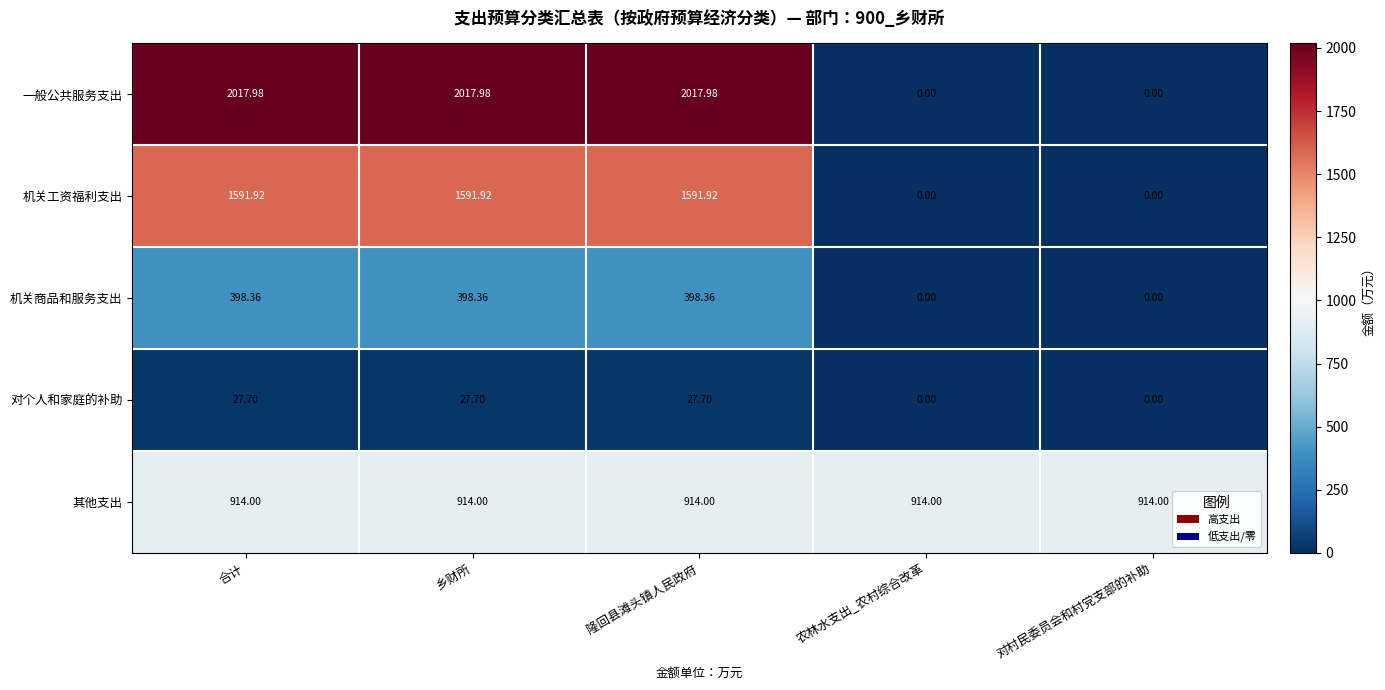

Between 乡财所 and 对村民委员会和村党支部的补助, which series saw the biggest shift?

一般公共服务支出